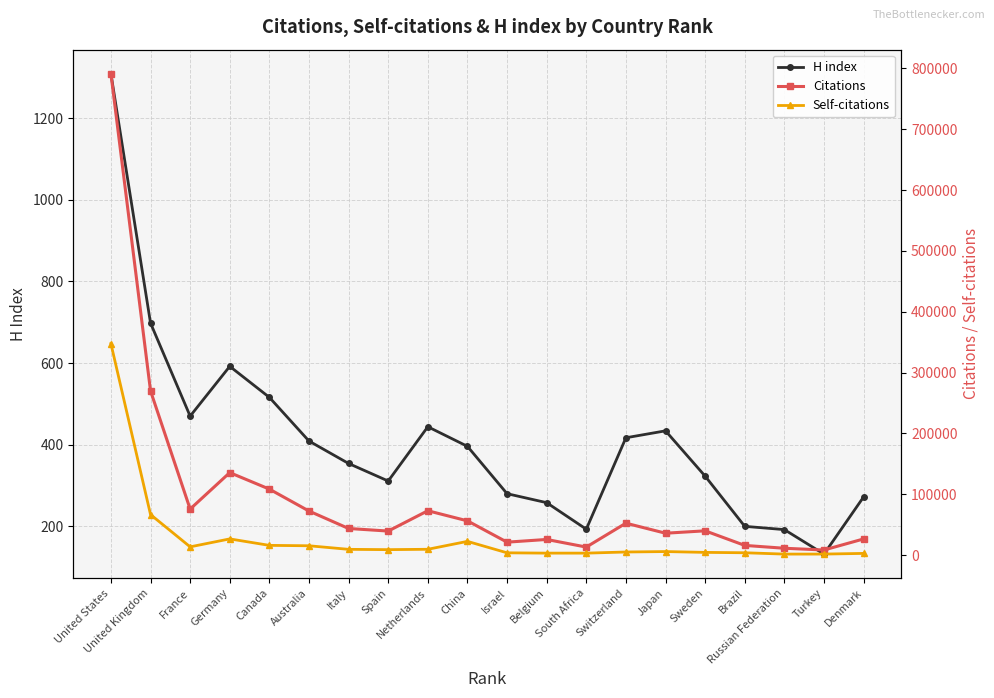

List the series in order of their peak value, highest first.

Citations, Self-citations, H index